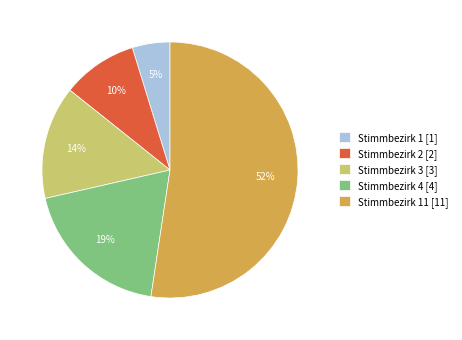

Is it true that Stimmbezirk 11 [11] is 52% of the pie?

True